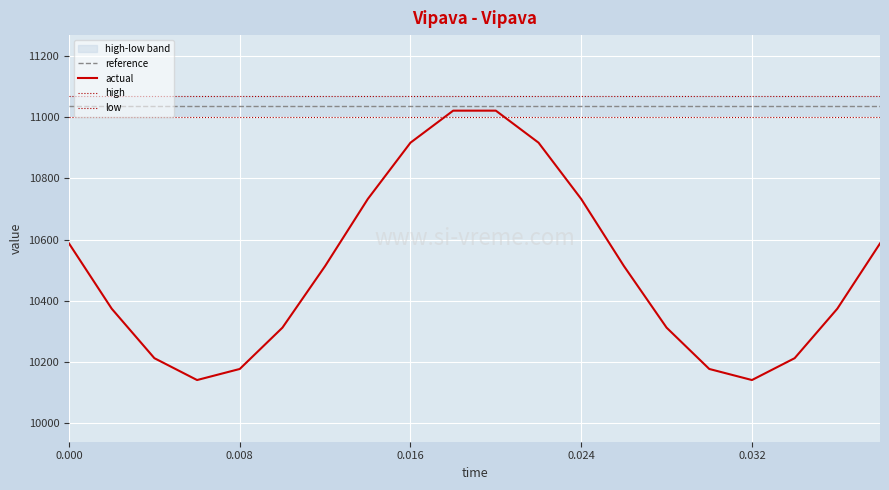

The value of reference at 0.000 is 6247.6. True or false?

False